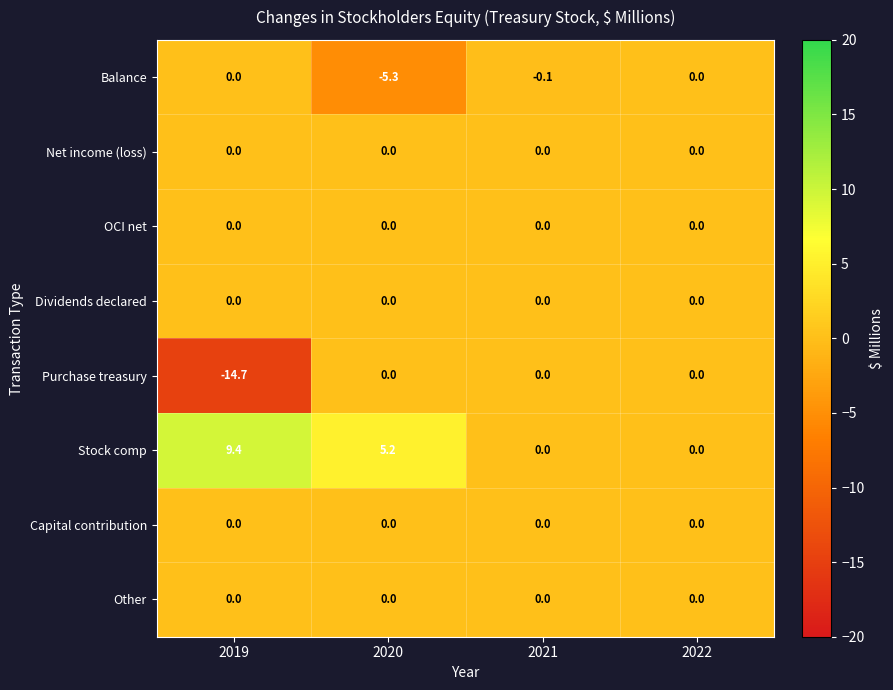

The Stock comp series shows 3.9 at 2021. True or false?

False